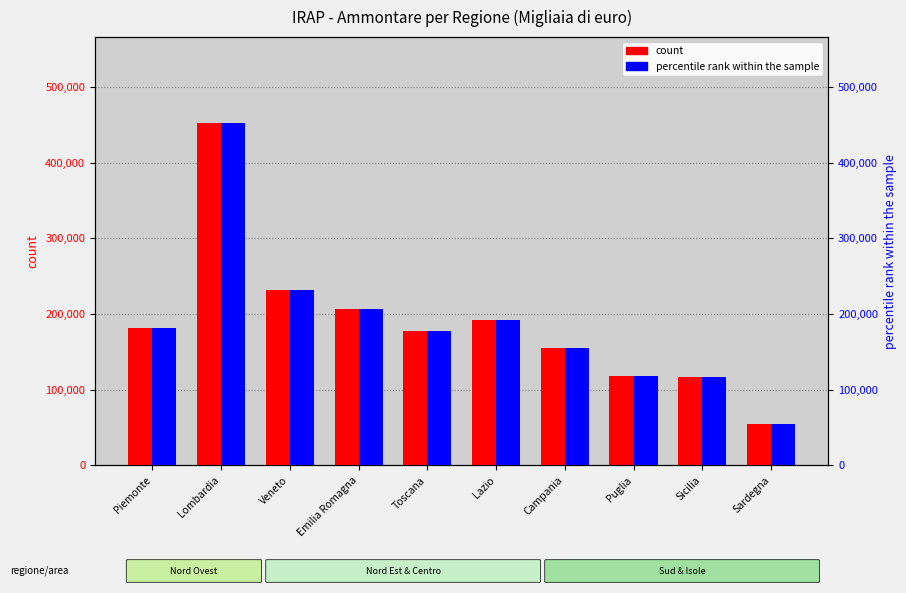

What are all the series names shown in the legend?

count, percentile rank within the sample